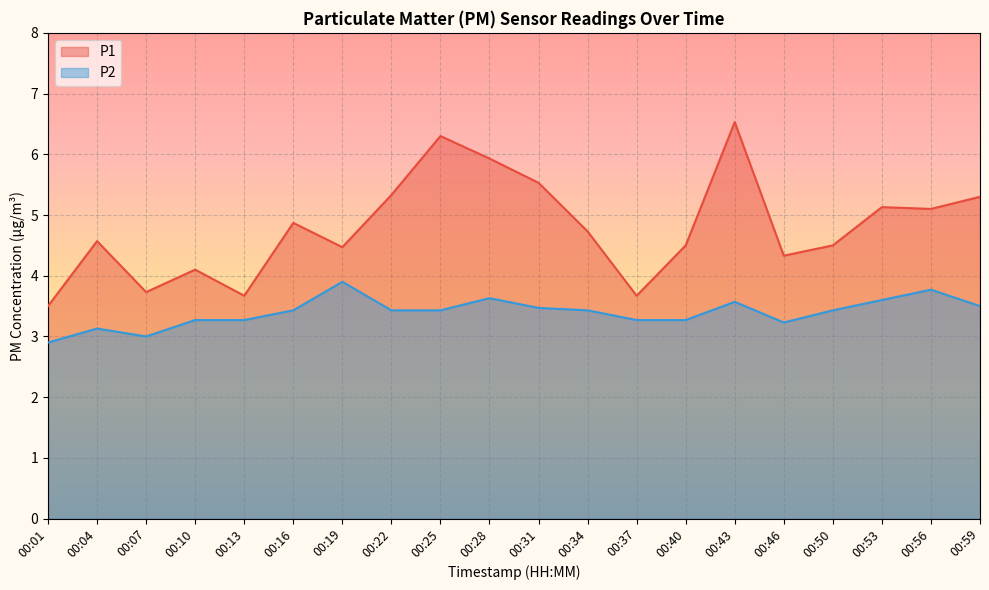

What is the spread (max minus min) of values at 00:25?

2.9